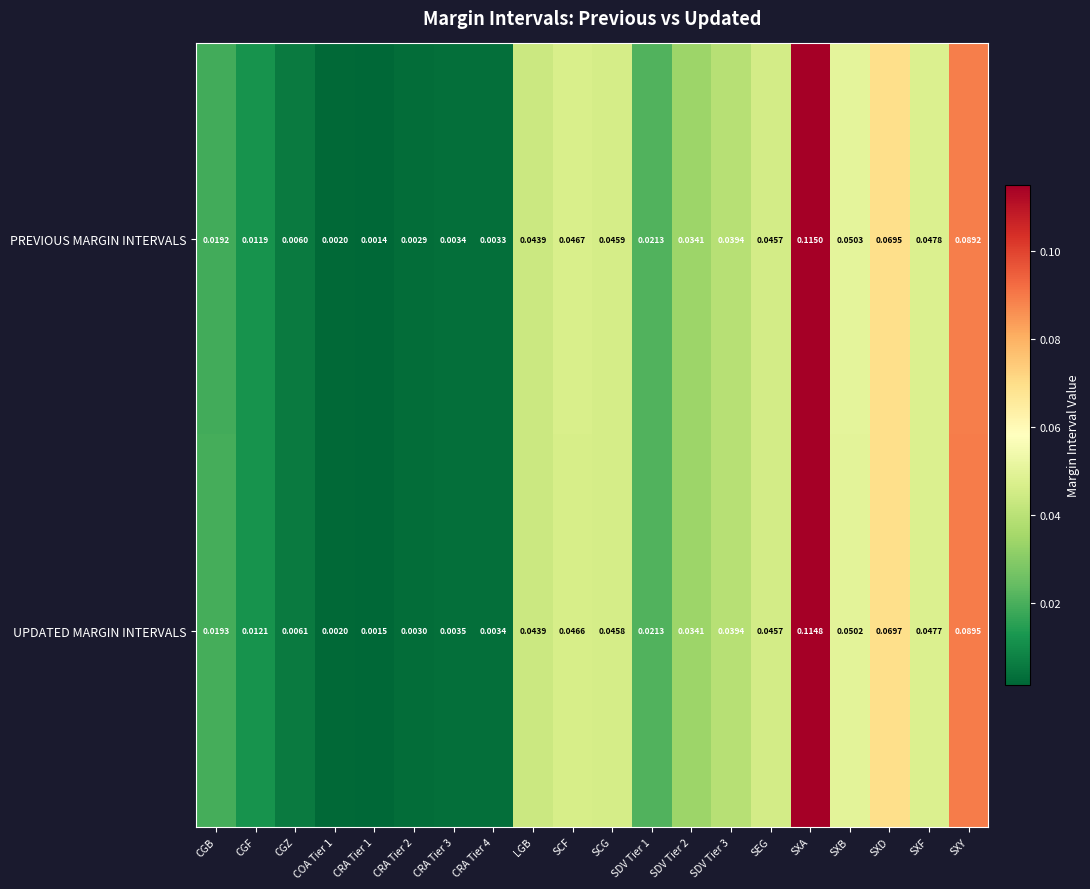

Which series has the widest spread of values?

PREVIOUS MARGIN INTERVALS